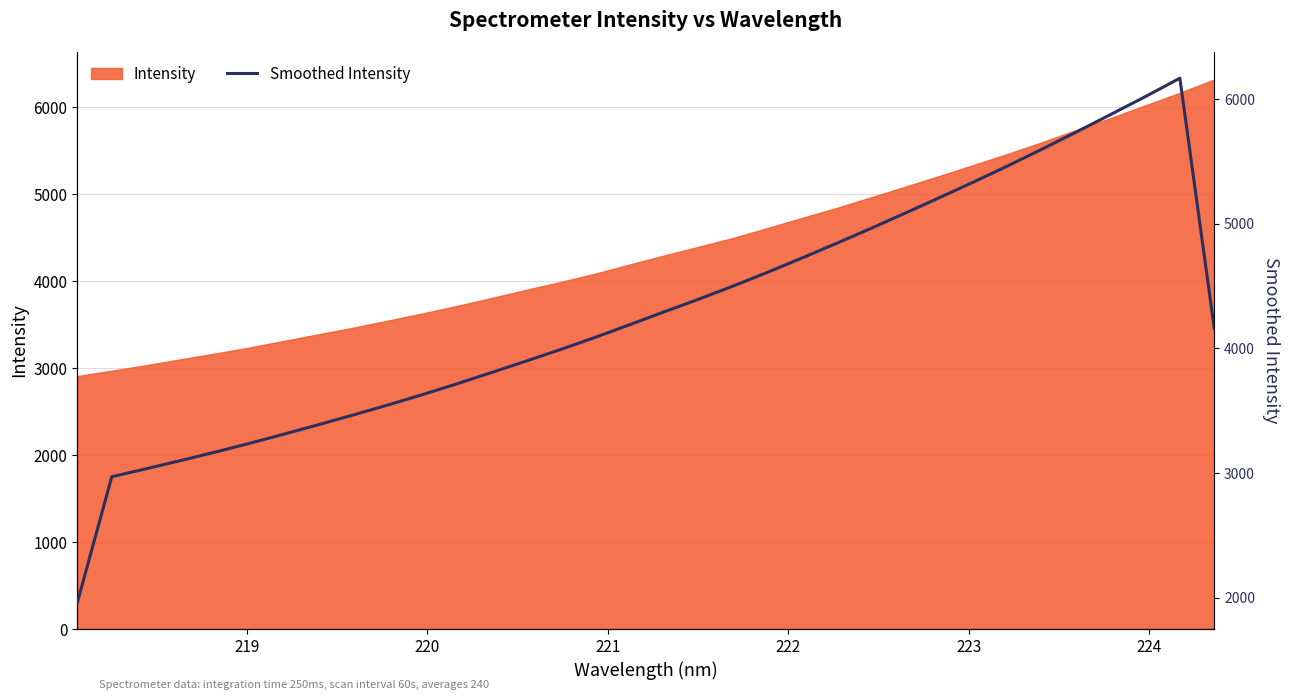

True or false: there are more than 1 points higher than both neighbors.

False